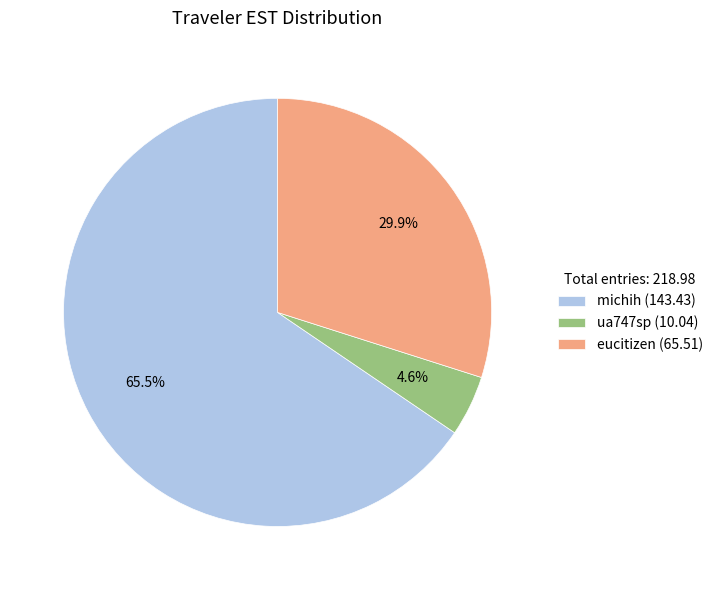

To the nearest percent, what is the difference between the michih and ua747sp slice percentages?

61%